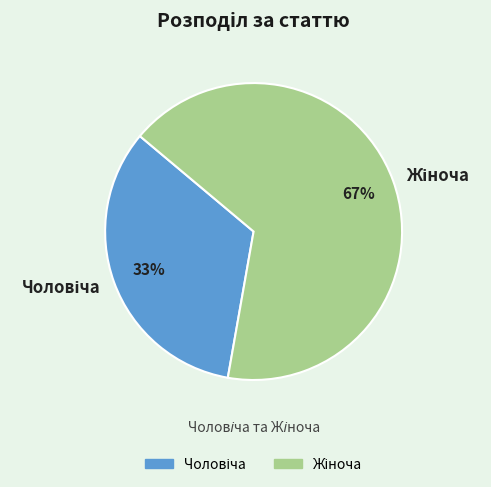

Is there any slice that represents more than half of the pie?

Yes